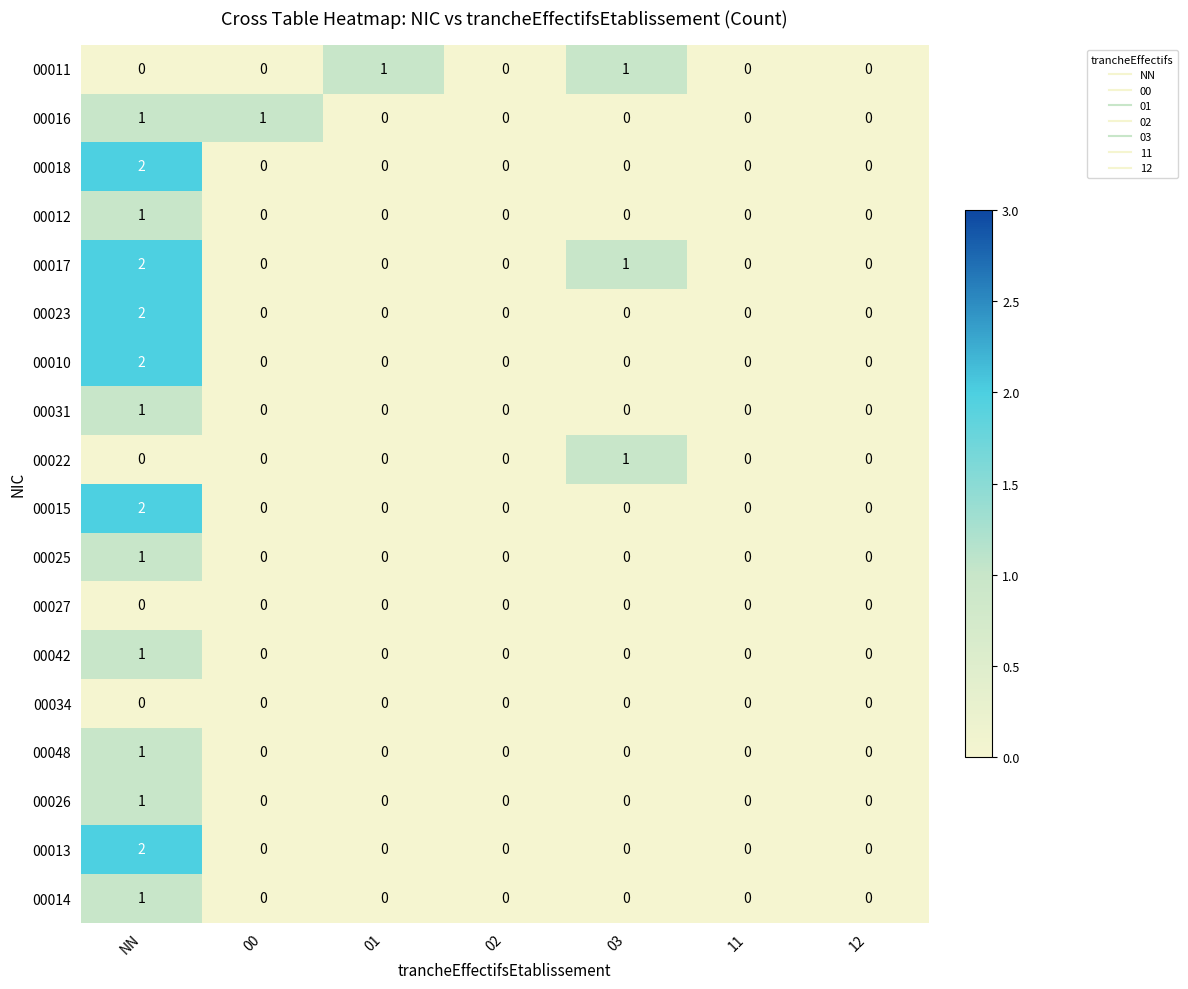

How many data points does each series have?

7